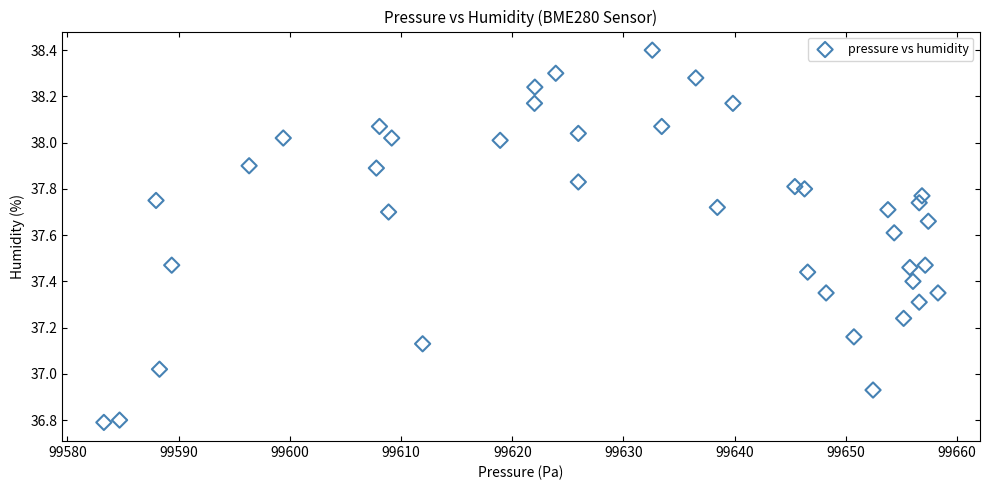

What is the range of X values (max minus min)?

75.0